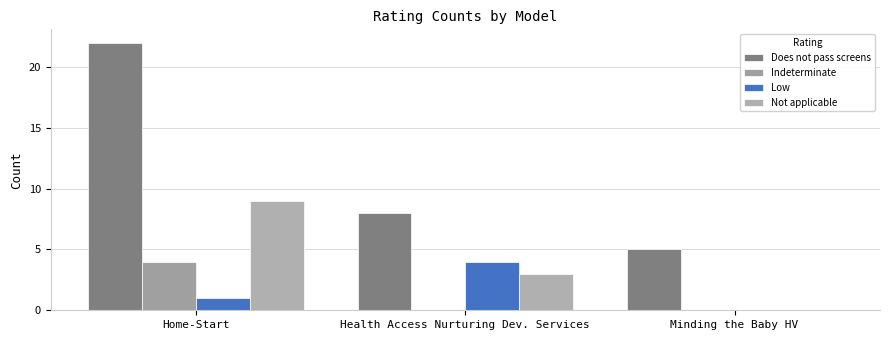

How many values in Low are above zero?

2